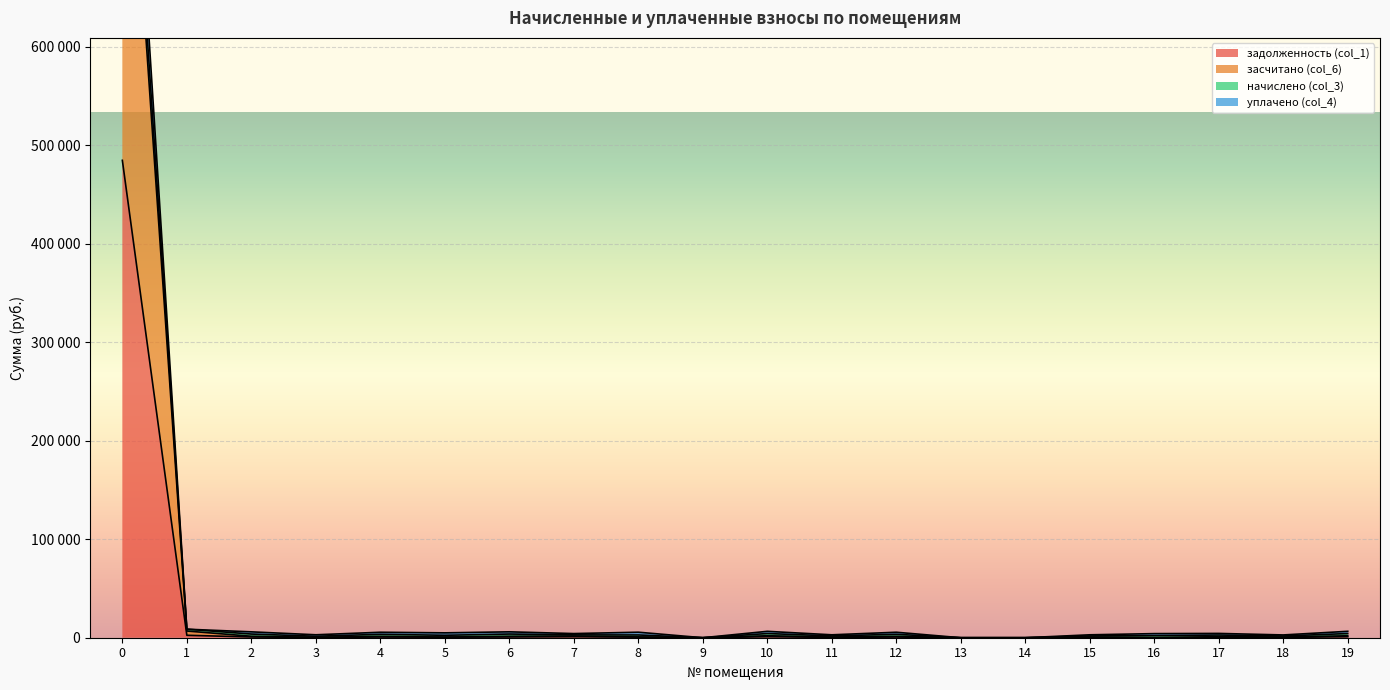

Reading left to right, list all the values displayed in this chart.

задолженность (col_1): 484567.0	2472.8	746.0	383.4	694.4	618.2	748.3	995.8	699.3	0.0	1005.3	370.3	695.6	0.0	0.0	369.9	0.0	545.7	353.0	1006.9
засчитано (col_6): 956331.3	6800.1	1492.0	397.0	1388.8	618.2	1496.7	1785.5	699.3	0.0	2010.7	740.6	1391.2	0.0	0.0	739.9	0.0	1091.4	706.1	1986.2
начислено (col_3): 1032233.2	8654.7	5968.0	2986.5	5555.1	4945.6	5987.3	4211.2	5594.4	0.0	6486.7	2960.1	5564.9	0.0	0.0	2959.4	4166.3	4365.4	2822.4	6504.6
уплачено (col_4): 987881.0	8654.7	3730.0	1506.8	3471.9	2472.8	3742.1	2895.3	2797.2	0.0	4248.7	1850.3	3478.1	0.0	0.0	1849.7	2083.2	2728.4	1764.2	4231.6